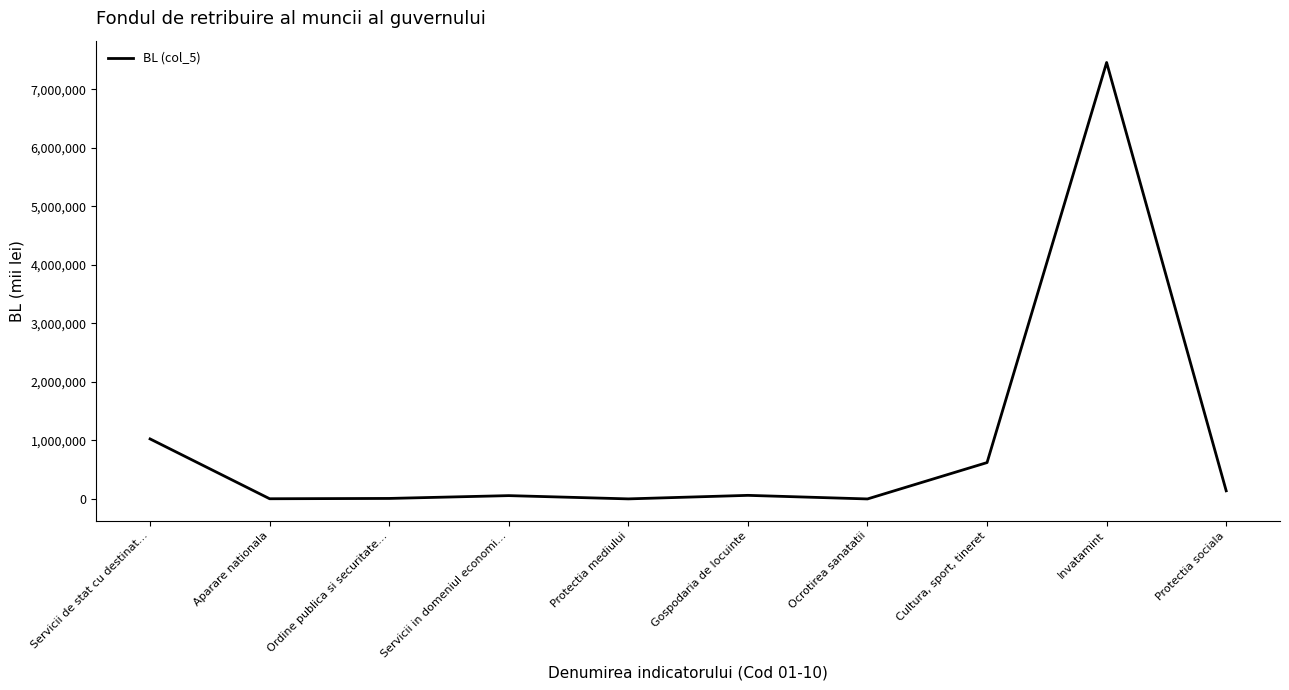

The chart shows a value of 3825.9 at Aparare nationala. True or false?

True